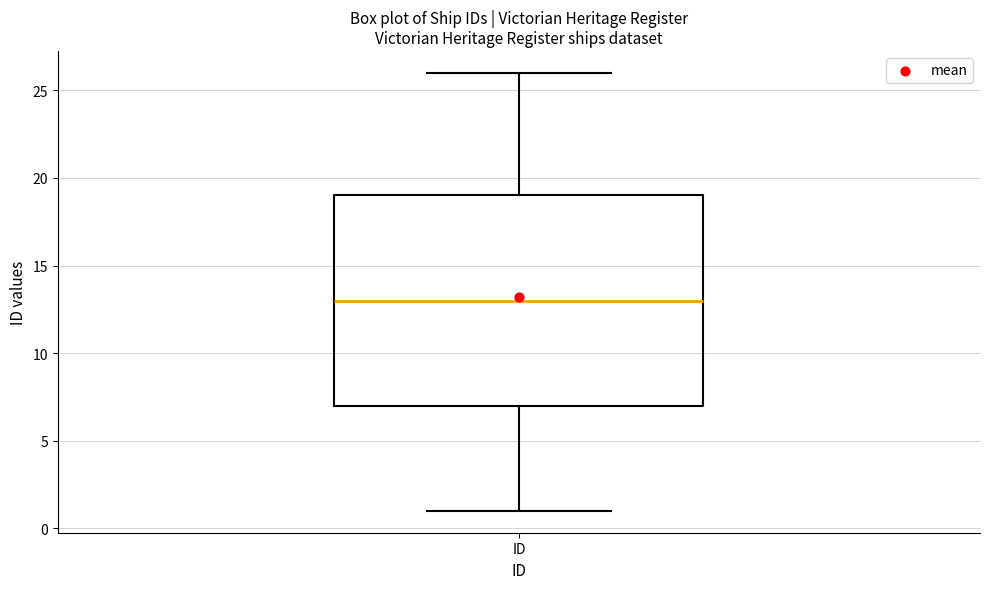

Transcribe this box plot: give where the median line is, the range the box spans, and where the two whiskers end, as read against the y-axis. The values are not printed on the chart, so give them approximately, as read against the axis.

median 13, box 7 to 19, whiskers 1 to 26